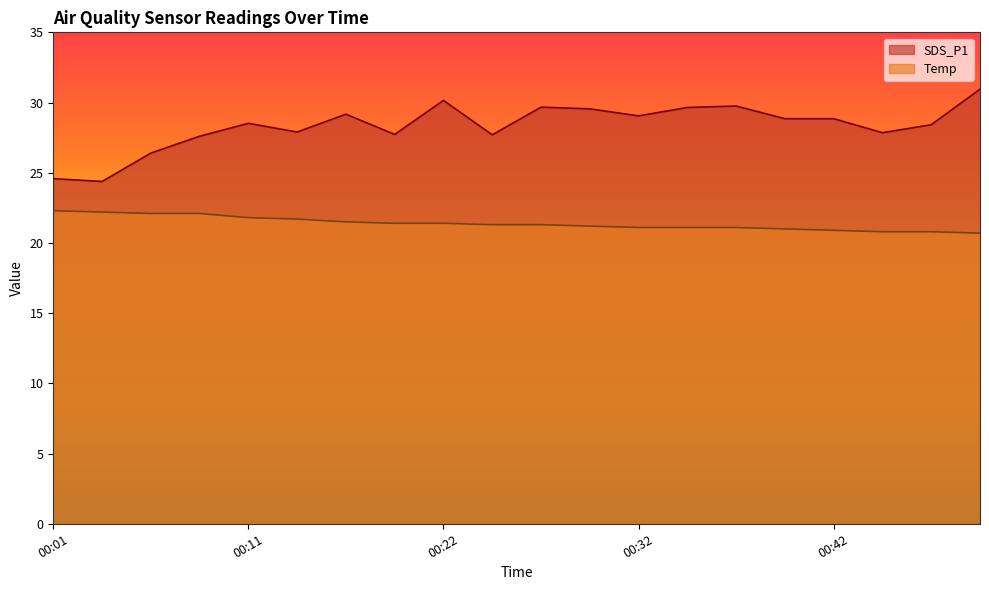

Between 00:40 and 00:24, which is larger?

00:40